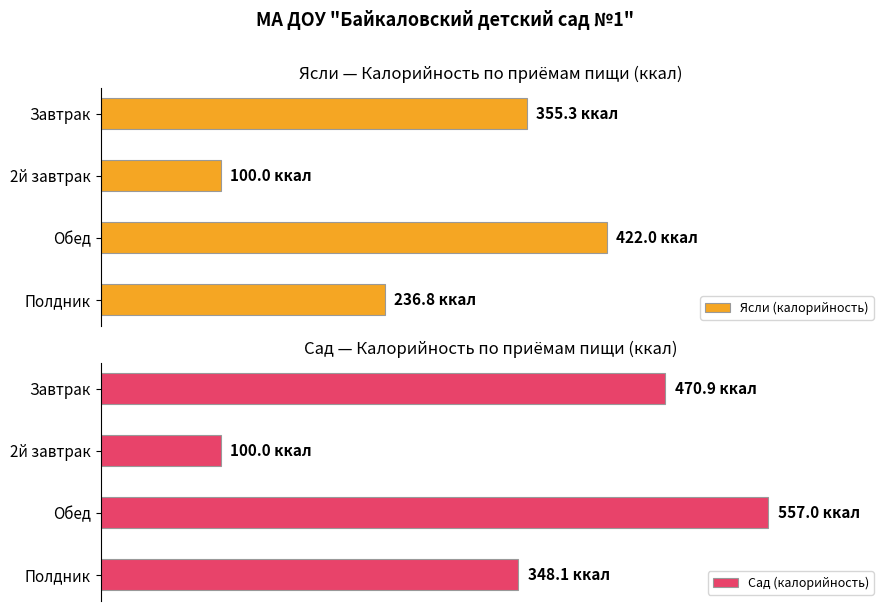

How many data points in Сад (калорийность) are above 470?

2